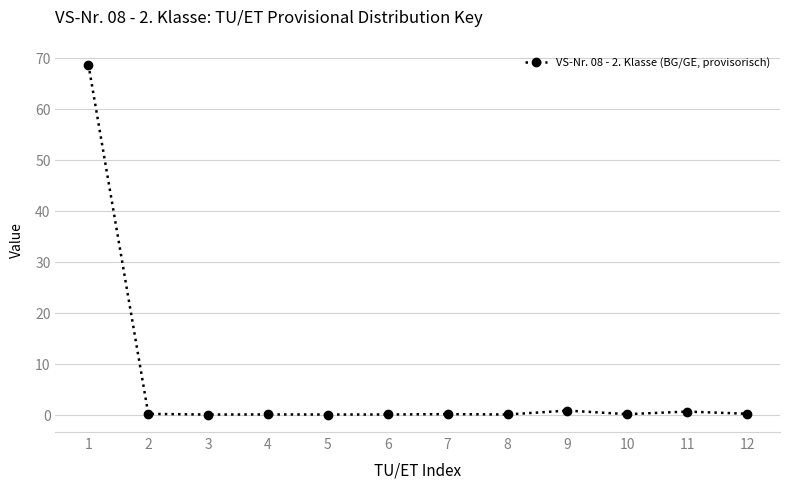

What is the maximum value shown in the chart?

68.7